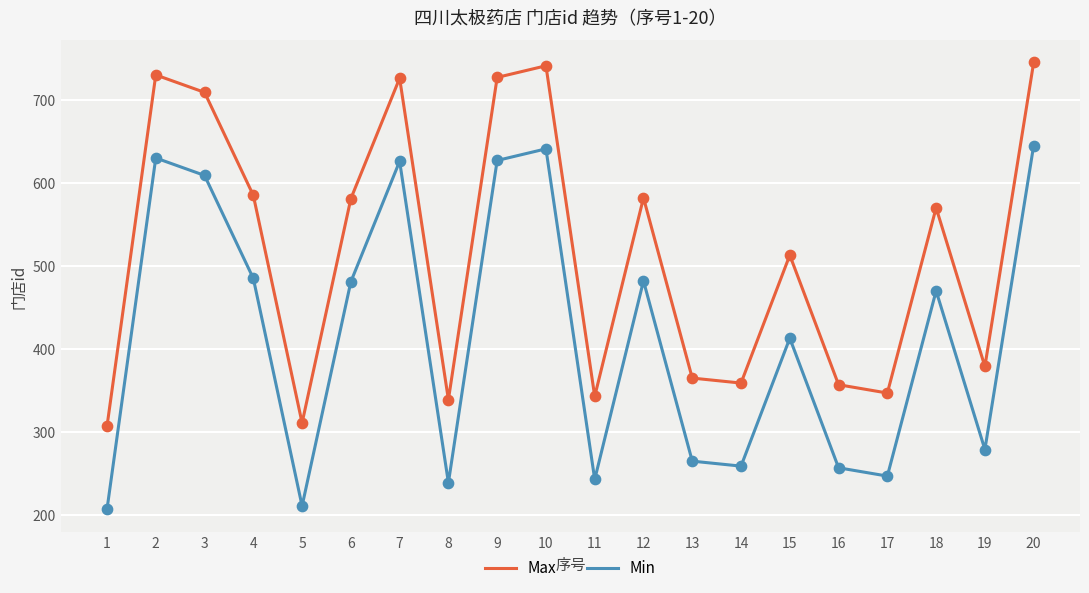

Which series has the largest total across all categories?

Max